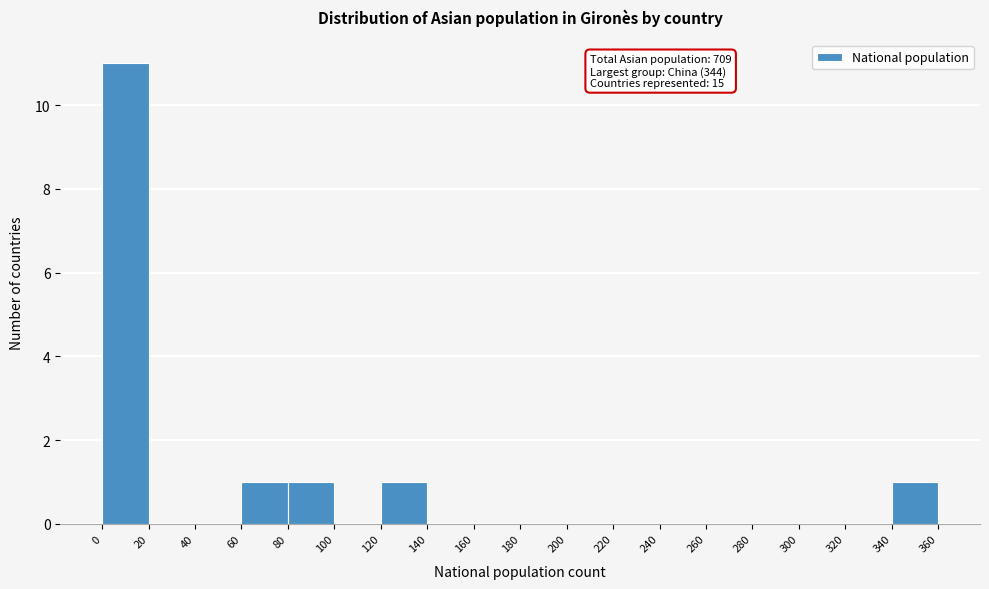

Over which range of the x-axis is the bar tallest?

0 to 20